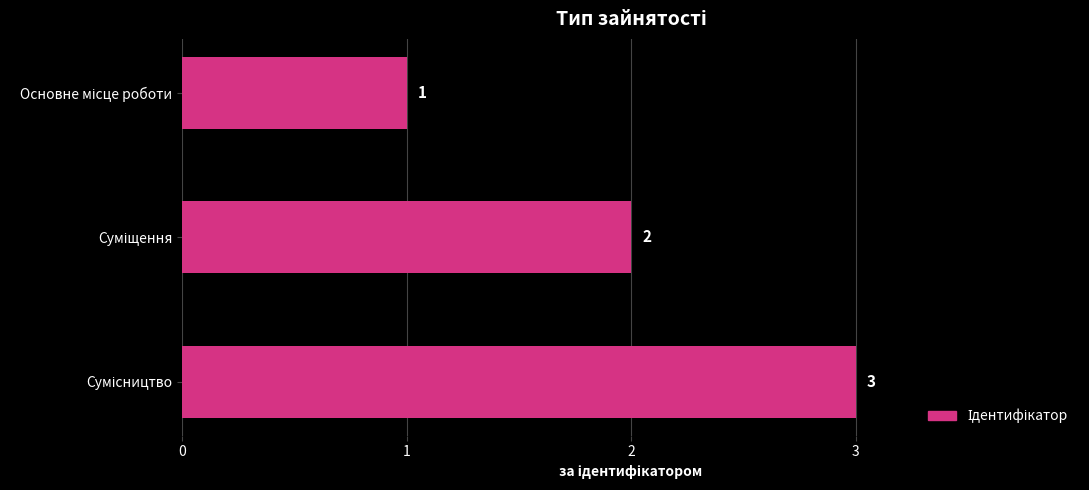

Are the bars horizontal?

Yes